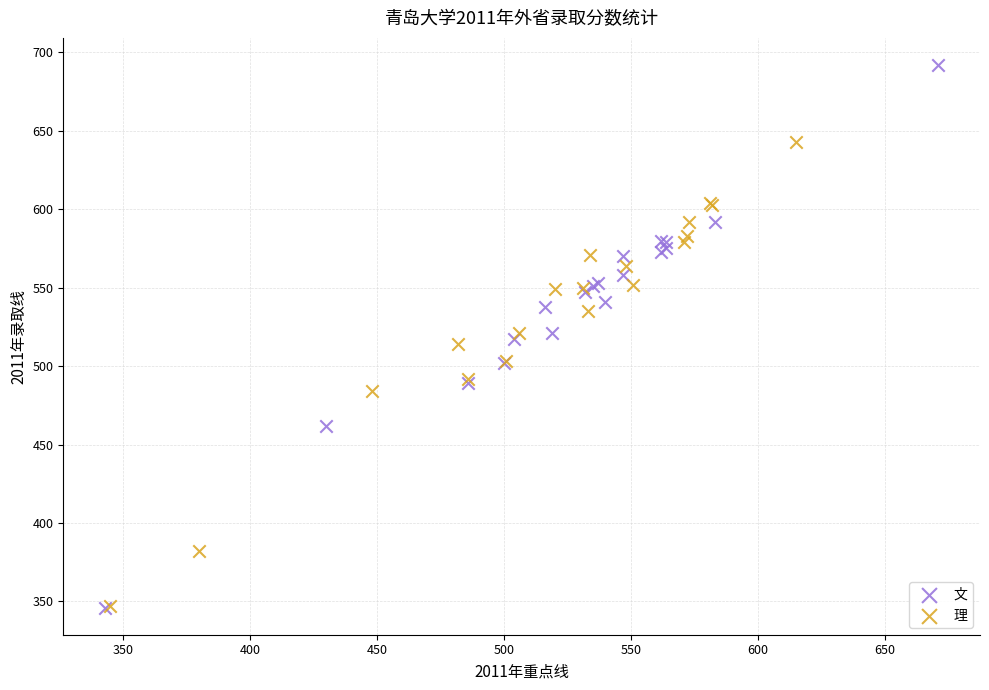

Which series has the widest spread of Y values?

文